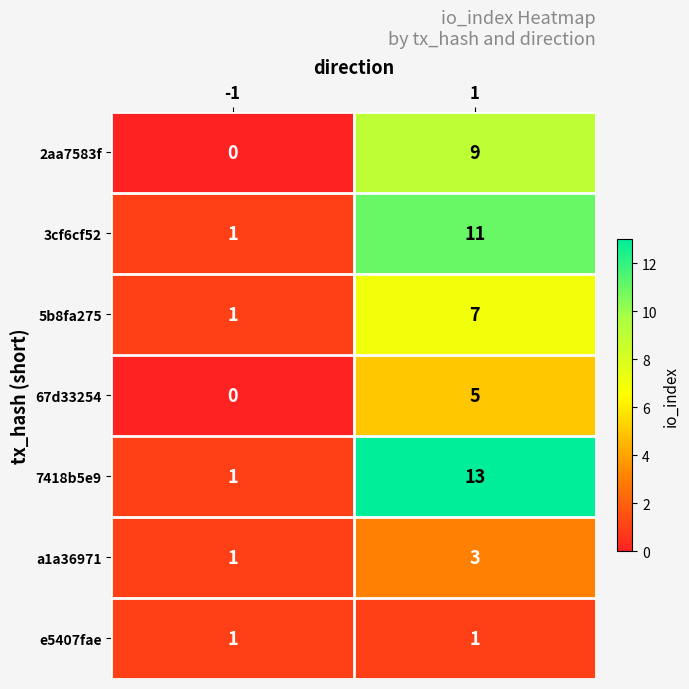

What is the average value of the 3cf6cf52 series?

6